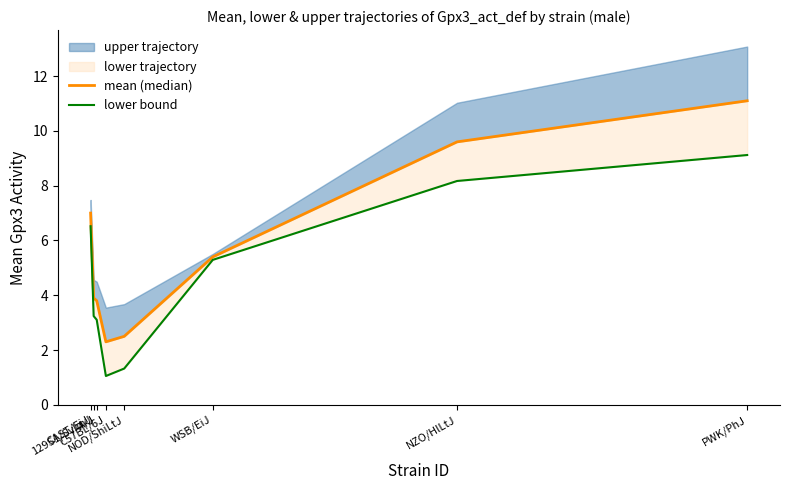

True or false: mean (median) and lower bound intersect in this chart.

False